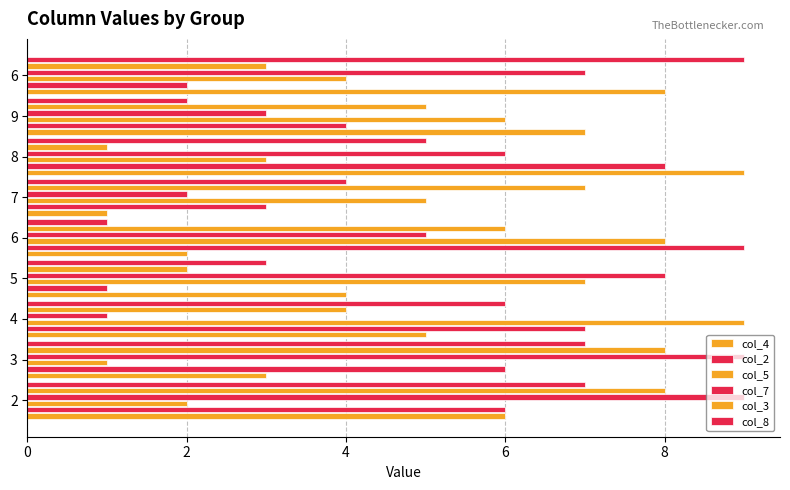

What value does the col_2 series have at 4?

7